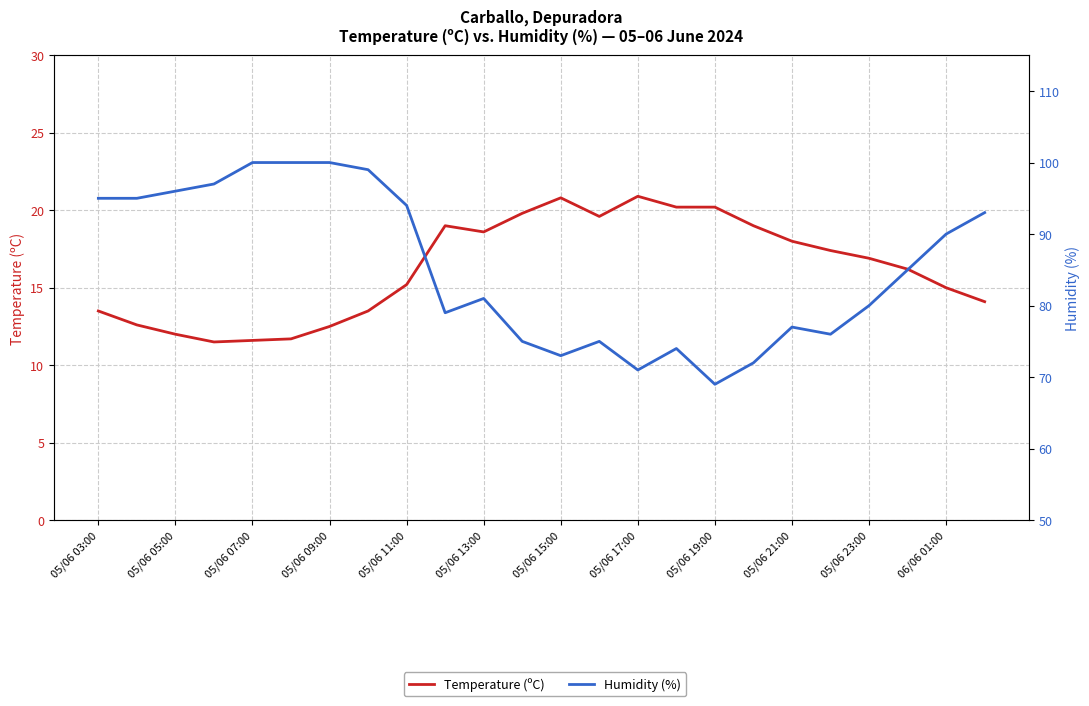

What is the average value of the Temperature (ºC) series?

16.2